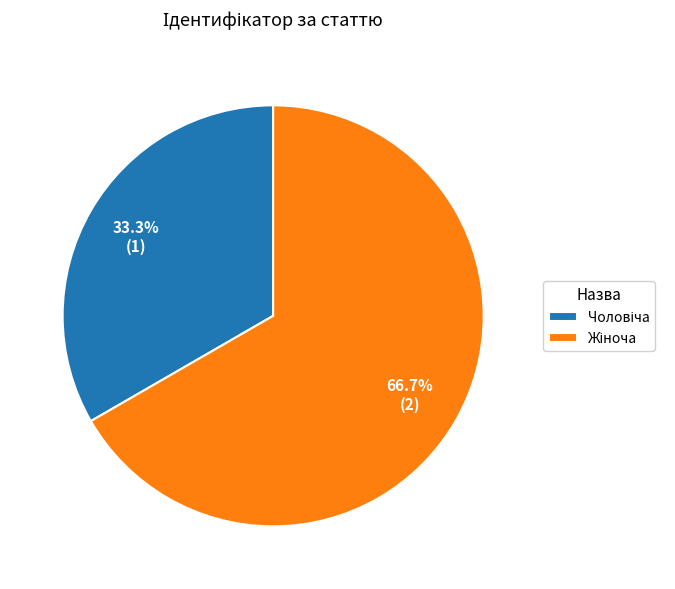

Is there any slice that represents more than half of the pie?

Yes